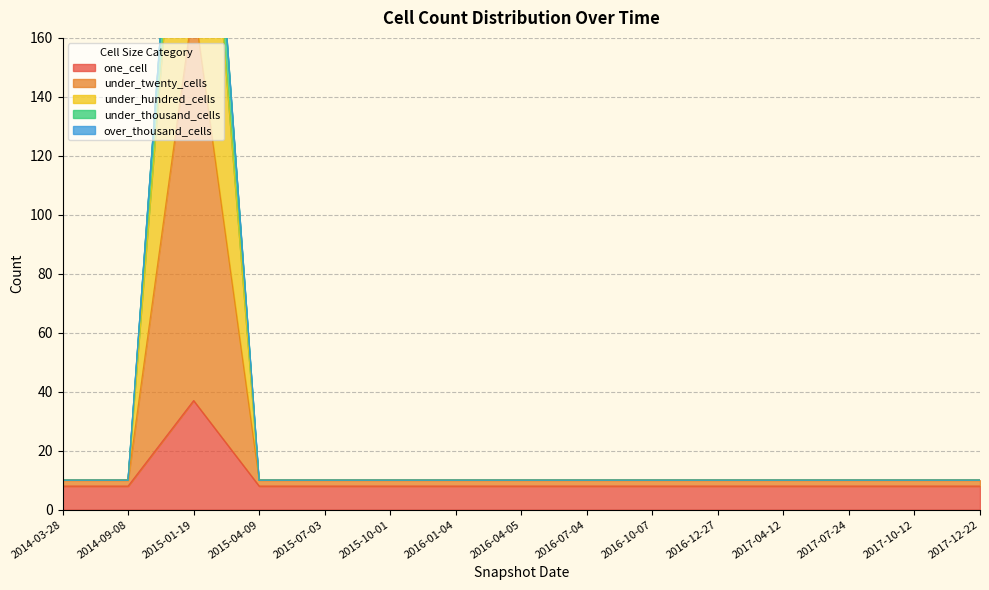

Between 2017-07-24 and 2017-12-22, which is larger?

2017-07-24